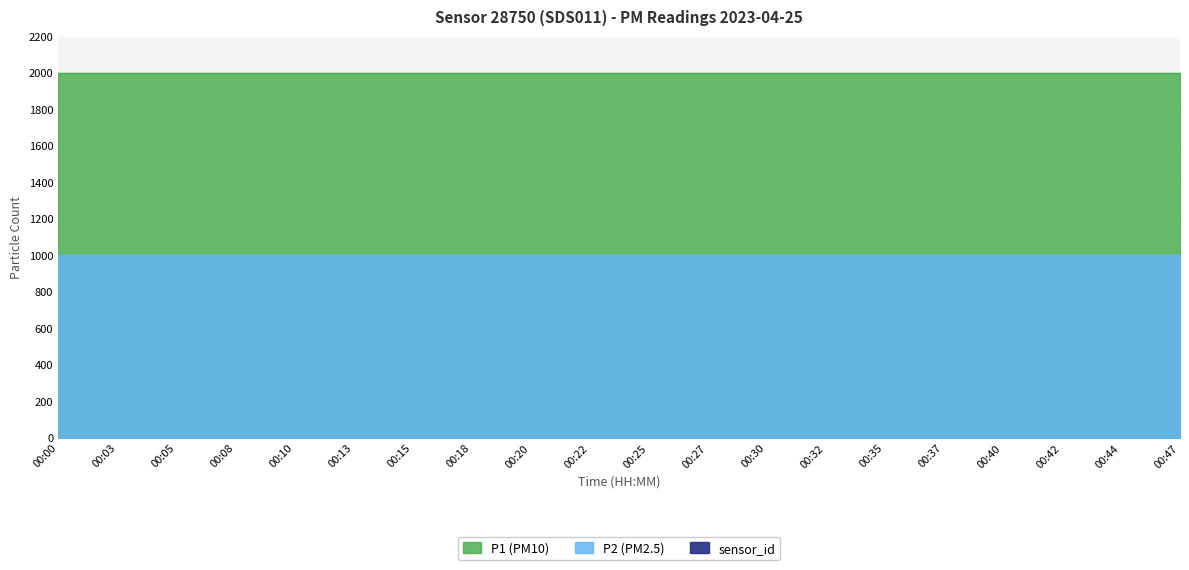

True or false: P2 and sensor_id cross at least once.

False